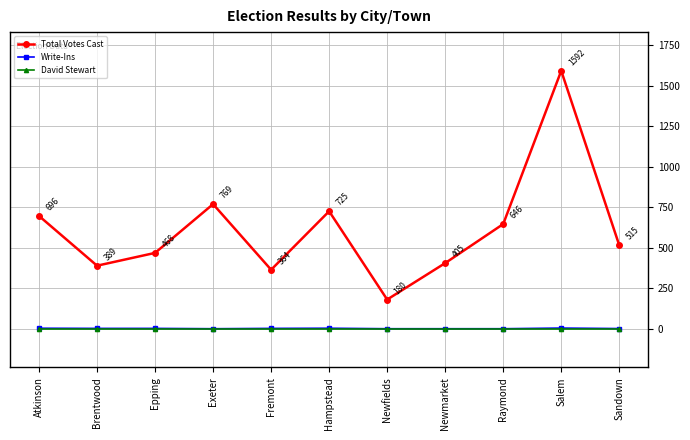

True or false: Total Votes Cast and Write-Ins cross at least once.

False